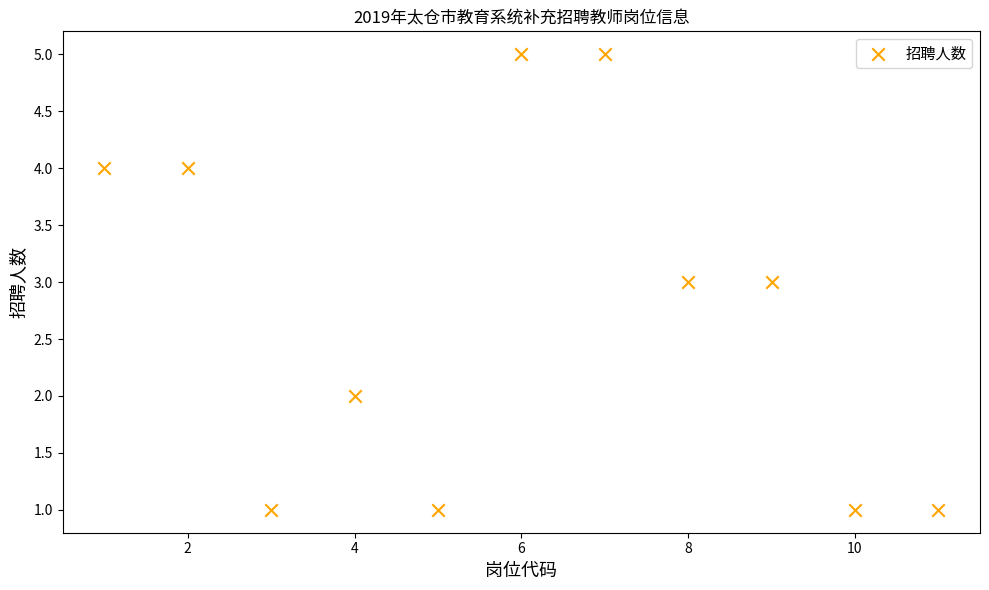

What is the range of Y values (max minus min)?

4